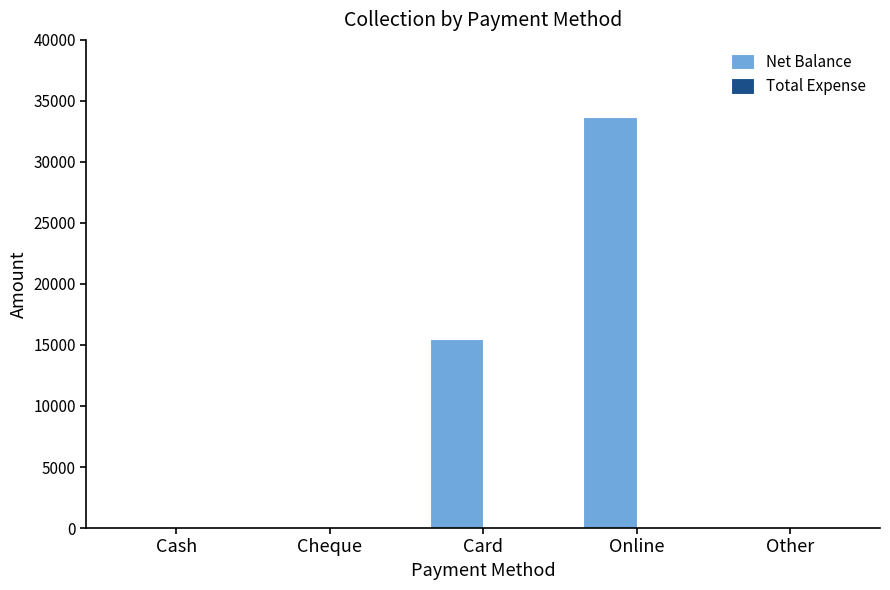

What value does the data have at Card?

15500